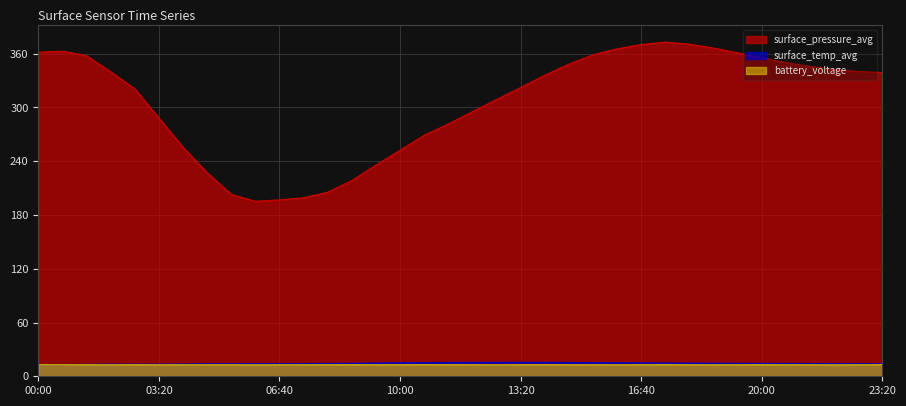

At how many categories does at least one series exceed 368?

3